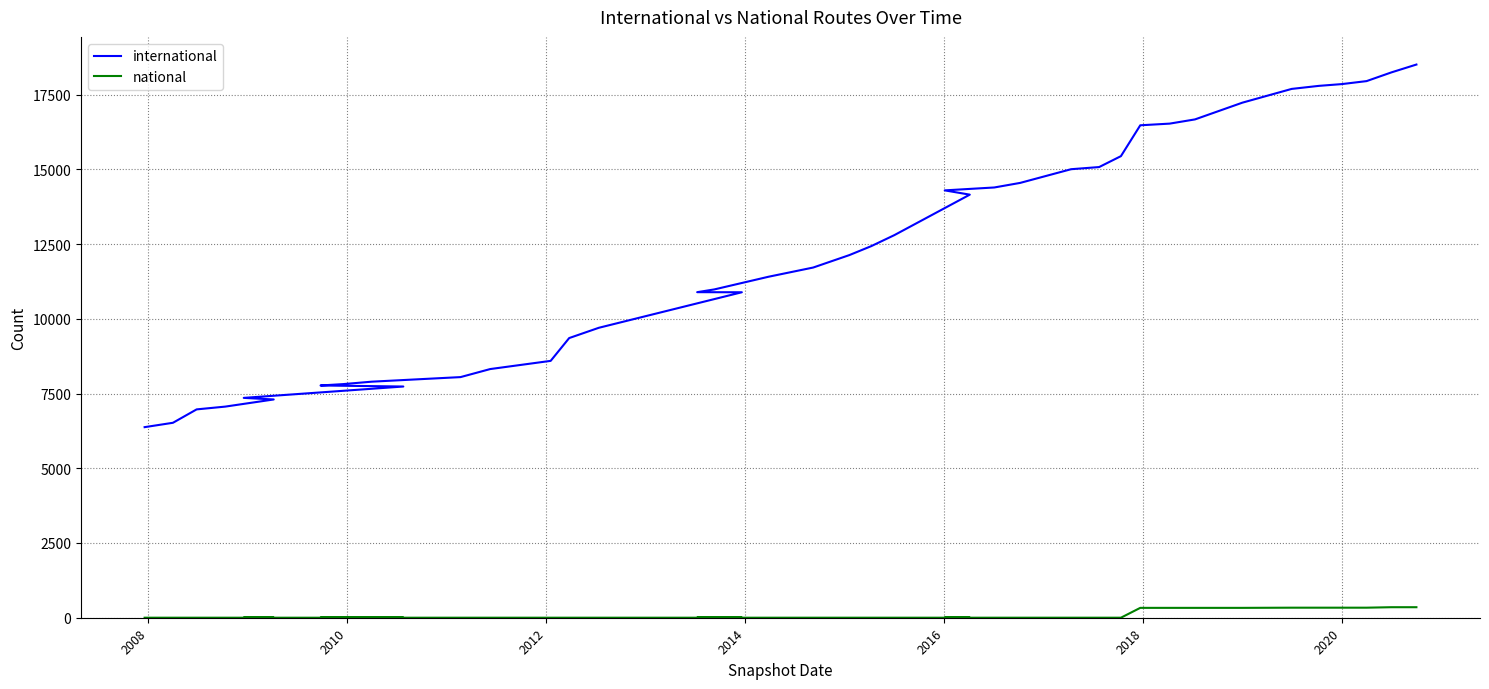

Reading left to right, transcribe all the data shown in this chart.

international: 6375	6521	6969	7062	7301	7354	7734	7769	7814	7896	8049	8318	8592	9355	9699	10887	10890	10982	11406	11714	12131	12429	12798	14152	14295	14392	14545	15003	15075	15440	16472	16528	16669	17229	17689	17791	17850	17950	18241	18504
national: 1	1	1	1	1	1	1	1	1	1	1	1	1	1	1	1	1	1	1	1	1	1	1	1	1	1	1	1	1	1	330	330	330	330	336	336	336	336	352	352